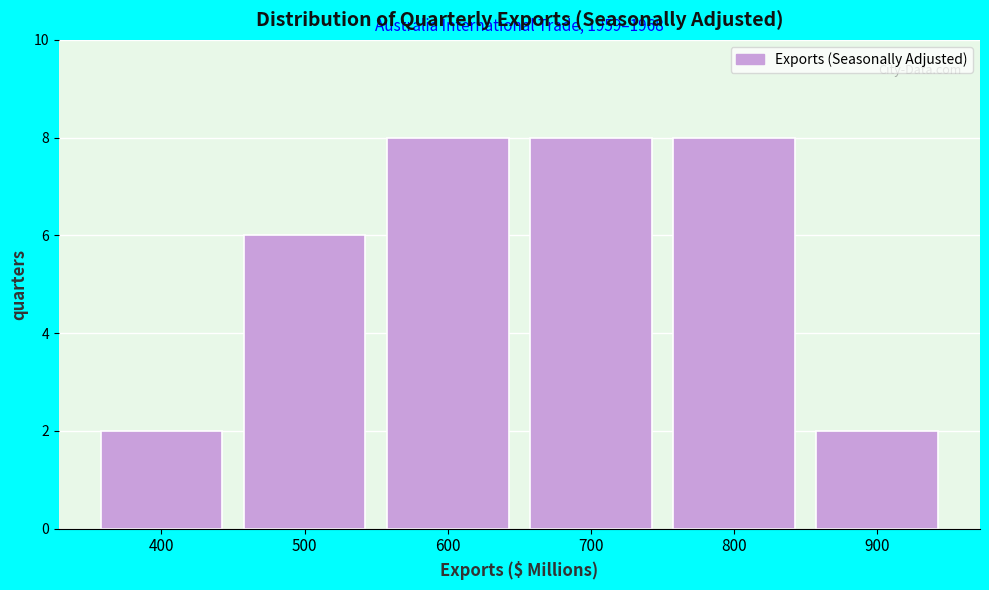

Reading left to right, list all the values displayed in this chart.

400=2	500=6	600=8	700=8	800=8	900=2